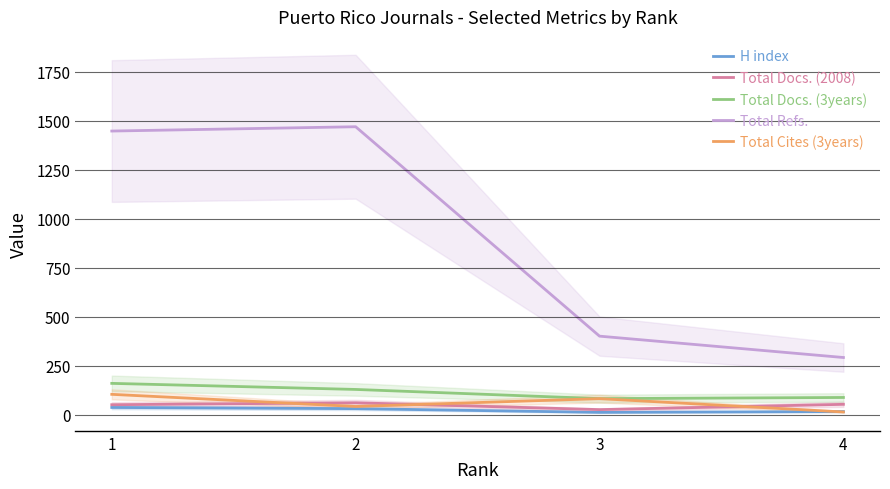

What is the minimum value shown in the chart?

11